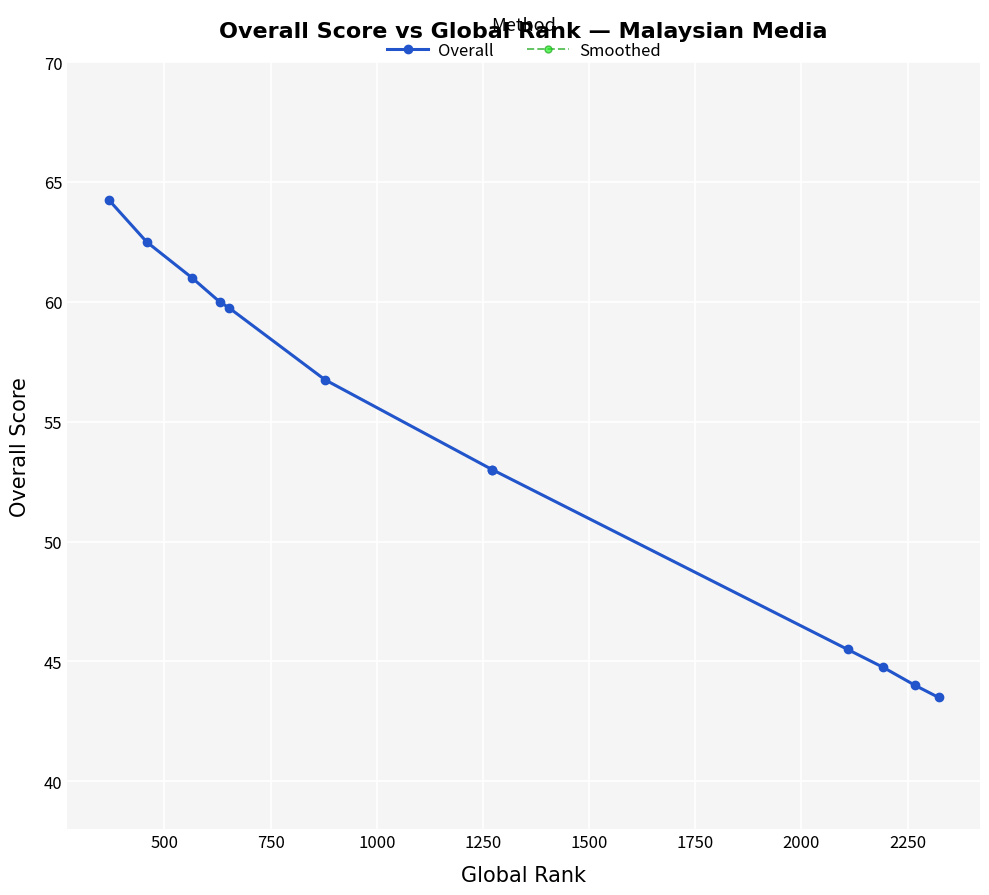

True or false: Overall and Smoothed cross at least once.

False